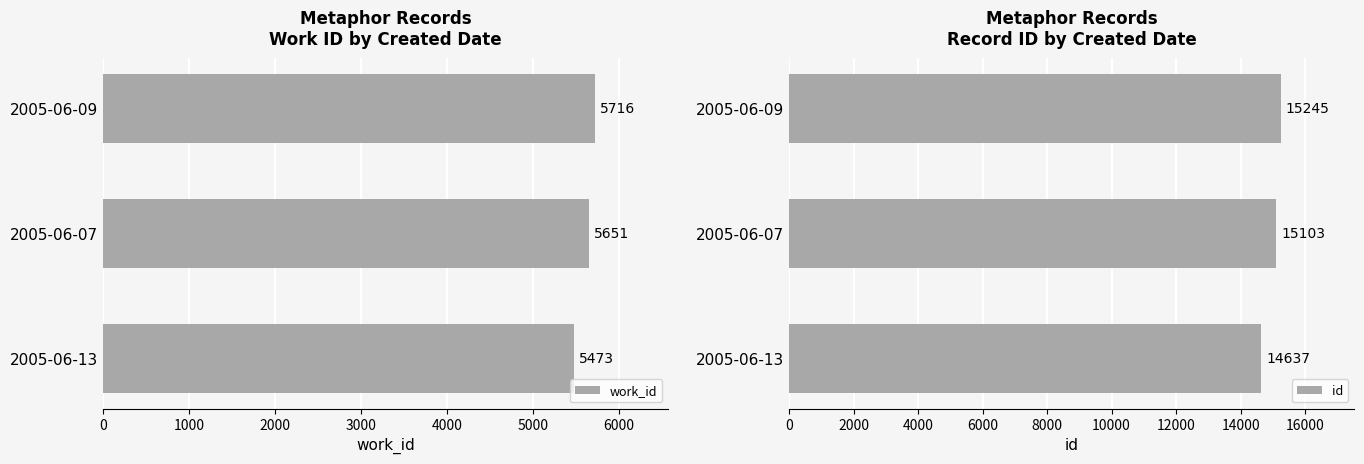

True or false: work_id has a value of 5716 at 2005-06-09.

True